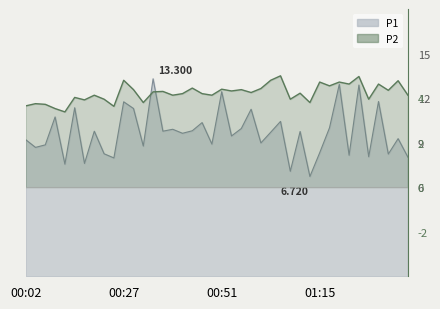

What is the value of the 9th point from the left?

4.0